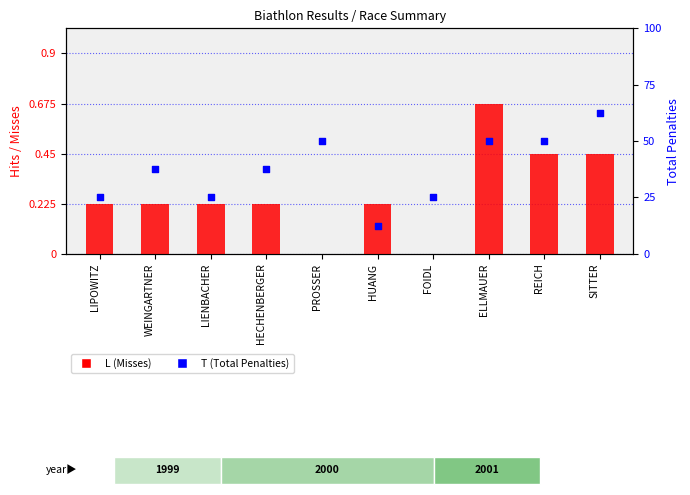

Which series has the widest spread of Y values?

T (Total Penalties)